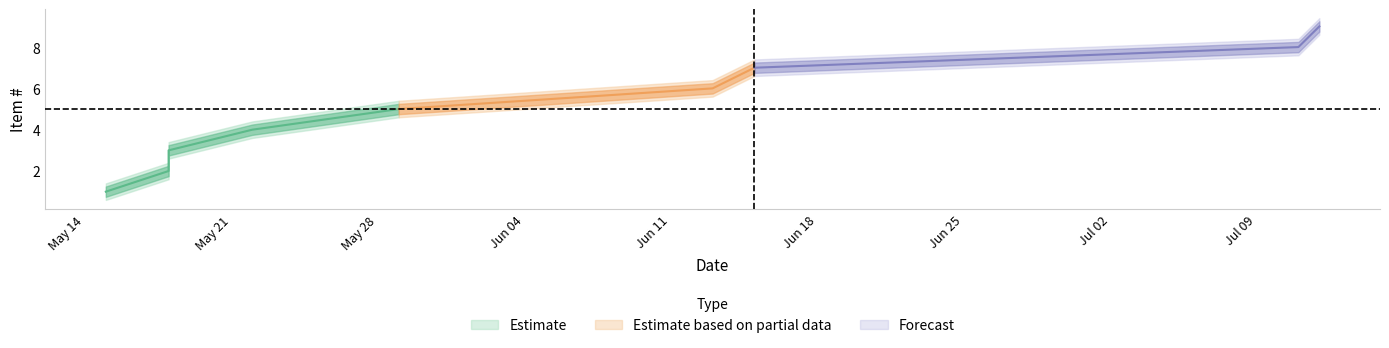

What is the difference between the highest and lowest values at 2018-05-18?

0.8